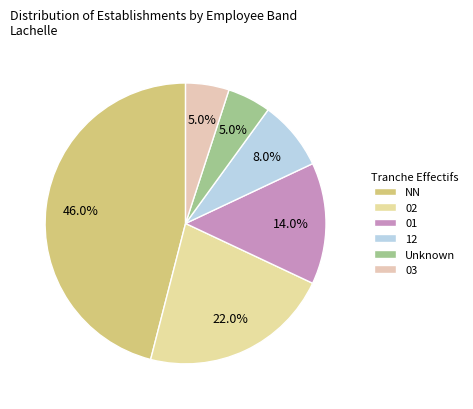

Is there any slice that represents more than half of the pie?

No